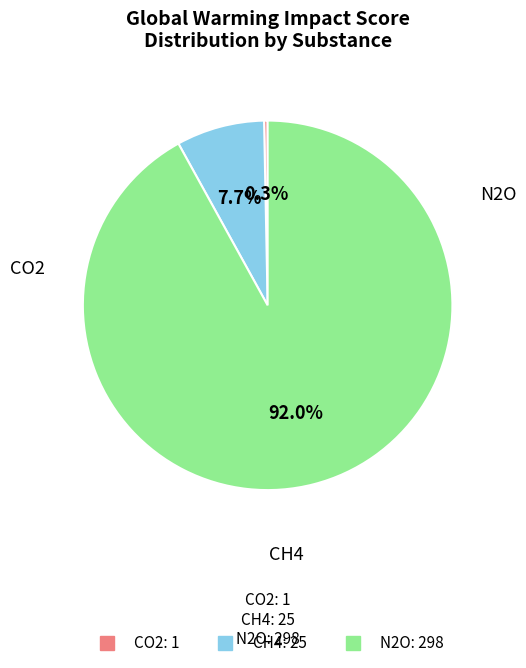

Does any single category account for the majority?

Yes